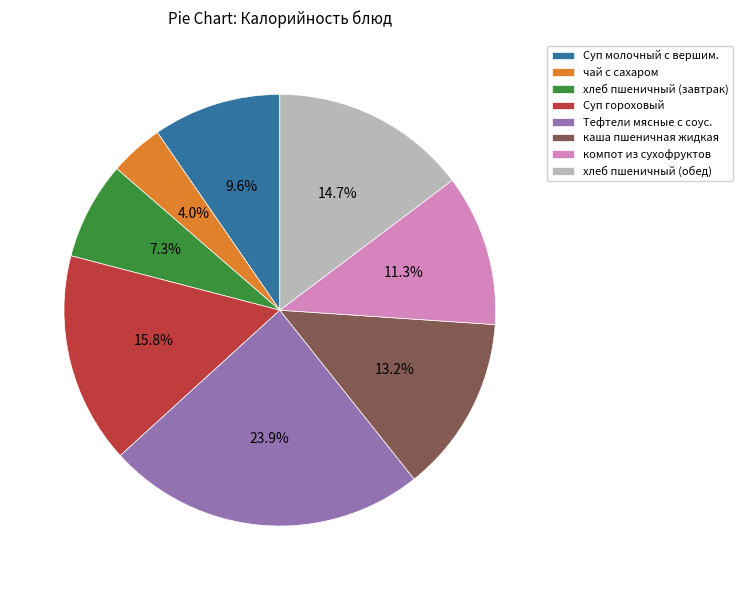

Between хлеб пшеничный (завтрак) and каша пшеничная жидкая, which is larger?

каша пшеничная жидкая